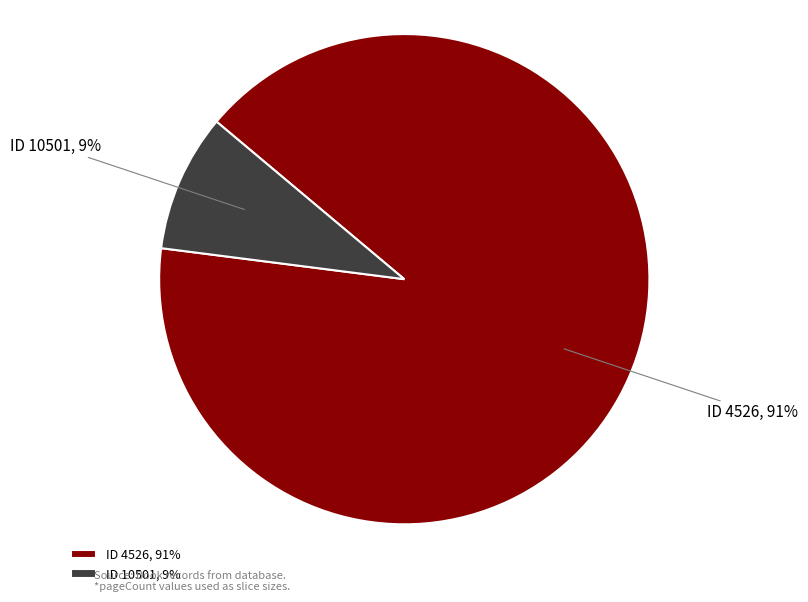

What percentage is the ID 10501, 9% slice, to the nearest percent?

9%